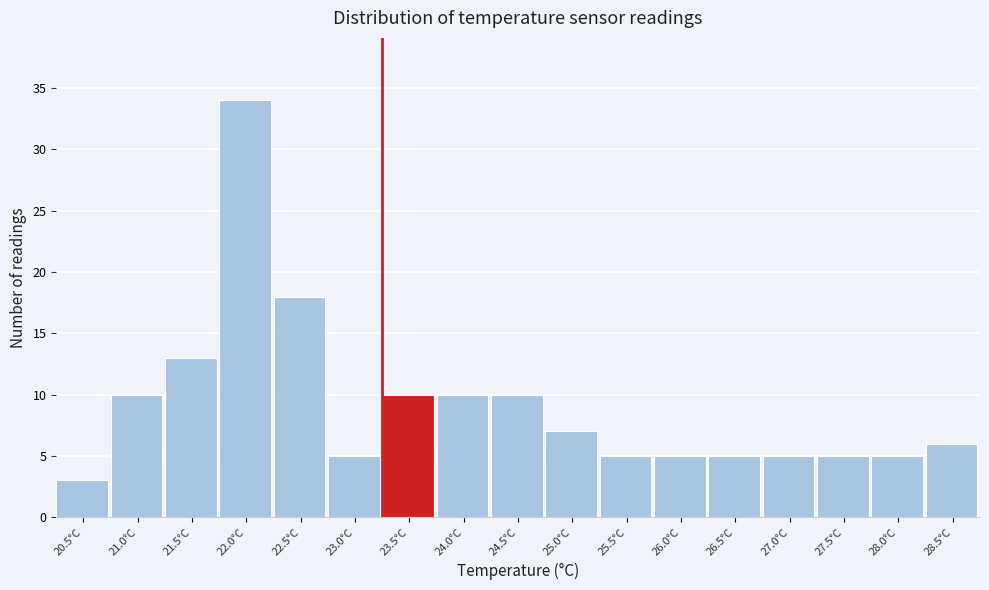

Reading left to right, list all the values displayed in this chart.

20.5°C=3	21.0°C=10	21.5°C=13	22.0°C=34	22.5°C=18	23.0°C=5	23.5°C=10	24.0°C=10	24.5°C=10	25.0°C=7	25.5°C=5	26.0°C=5	26.5°C=5	27.0°C=5	27.5°C=5	28.0°C=5	28.5°C=6